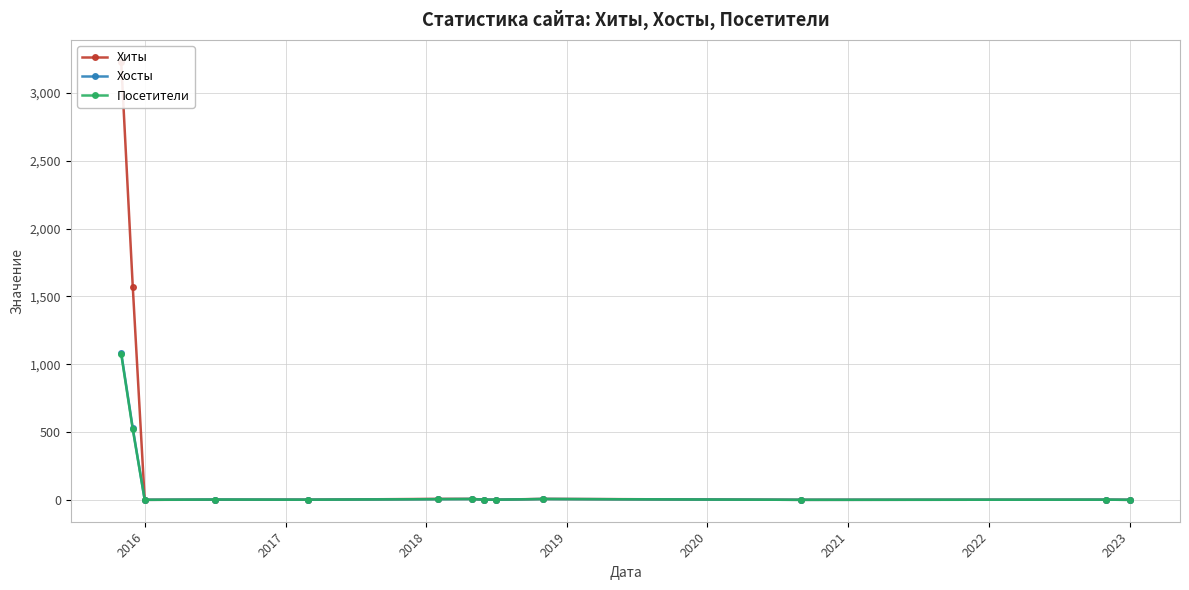

Between 2017 and 2018, which is larger?

2018